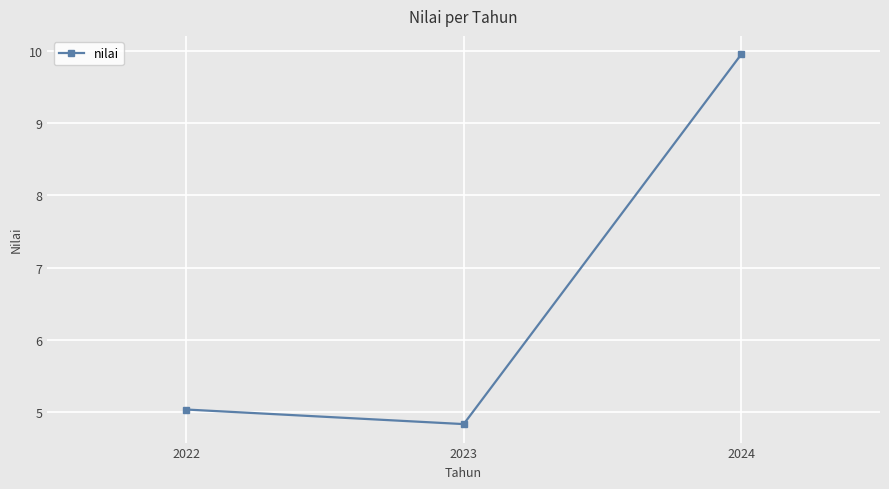

Approximately how many times larger is the value at 2023 compared to 2024?

0.5